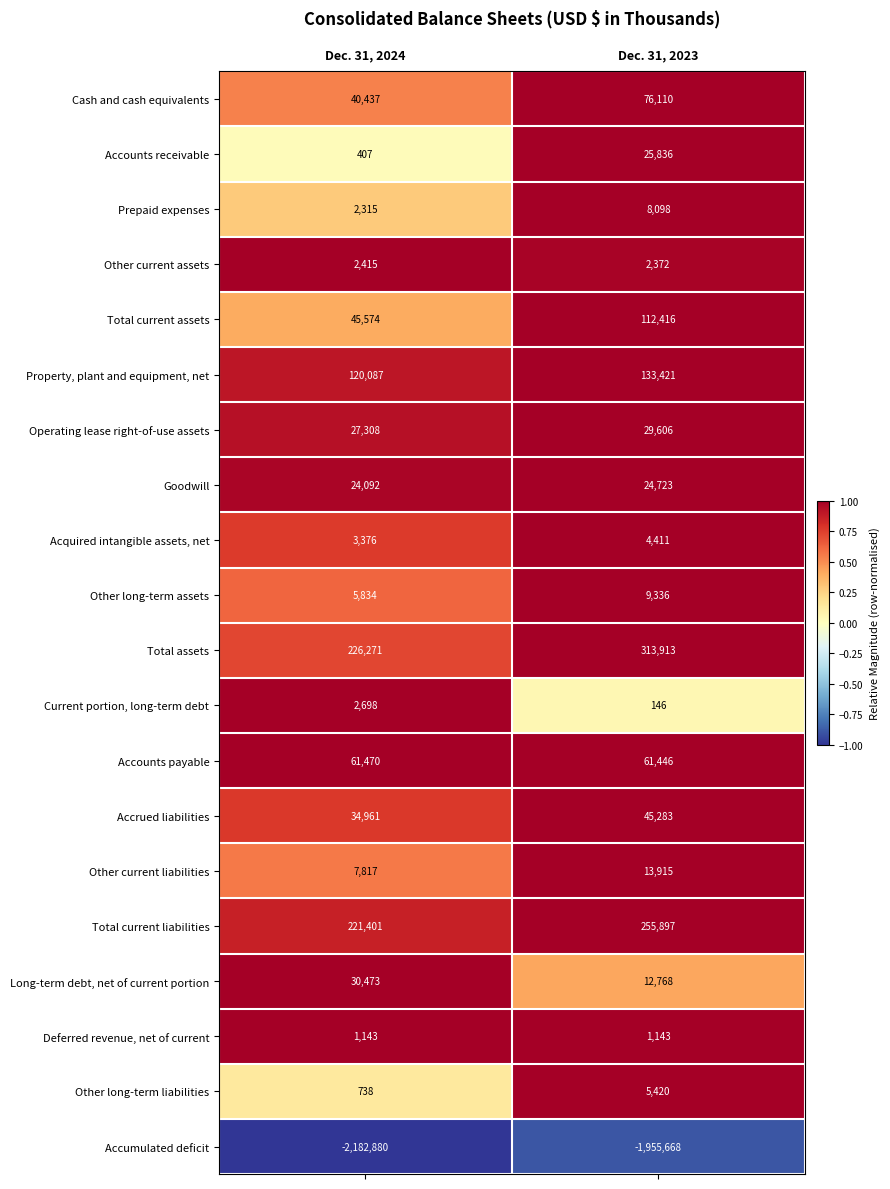

Rank the series at Dec. 31, 2023 from lowest to highest value.

Accumulated deficit, Current portion, long-term debt, Deferred revenue, net of current, Other current assets, Acquired intangible assets, net, Other long-term liabilities, Prepaid expenses, Other long-term assets, Long-term debt, net of current portion, Other current liabilities, Goodwill, Accounts receivable, Operating lease right-of-use assets, Accrued liabilities, Accounts payable, Cash and cash equivalents, Total current assets, Property, plant and equipment, net, Total current liabilities, Total assets